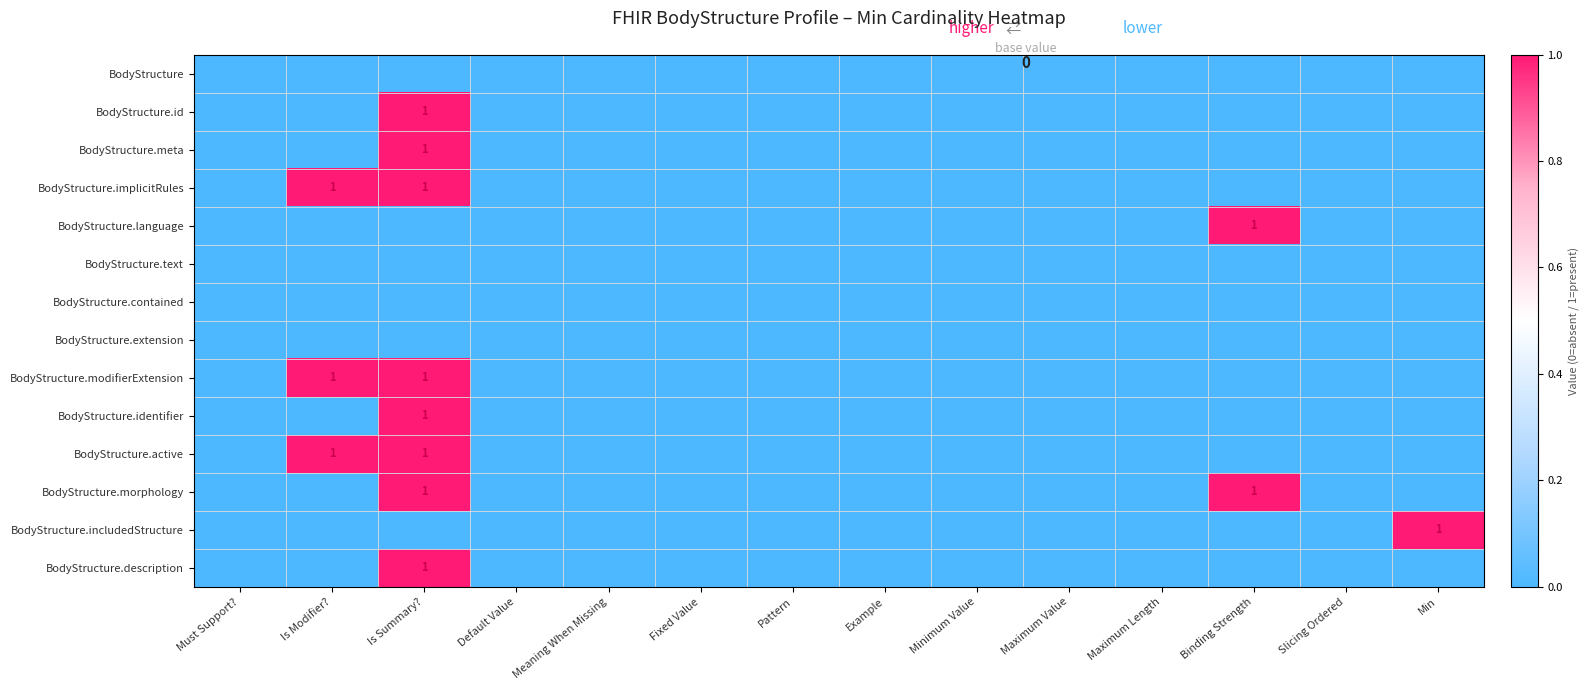

At Binding Strength, list the series in order from largest to smallest.

BodyStructure.language, BodyStructure.morphology, BodyStructure, BodyStructure.id, BodyStructure.meta, BodyStructure.implicitRules, BodyStructure.text, BodyStructure.contained, BodyStructure.extension, BodyStructure.modifierExtension, BodyStructure.identifier, BodyStructure.active, BodyStructure.includedStructure, BodyStructure.description